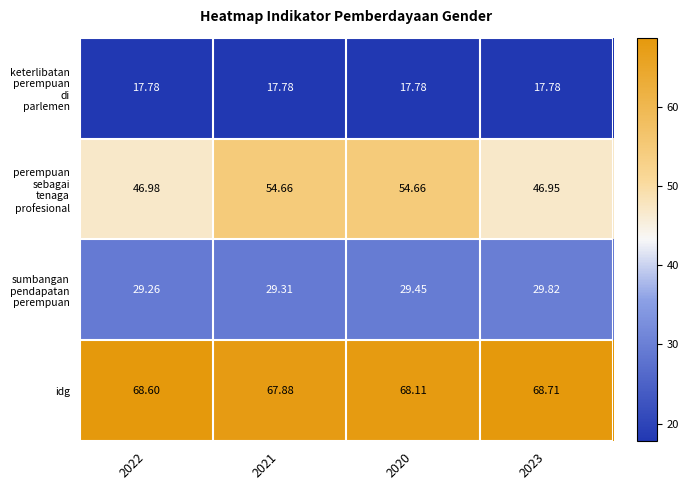

Which series has the largest total across all categories?

idg